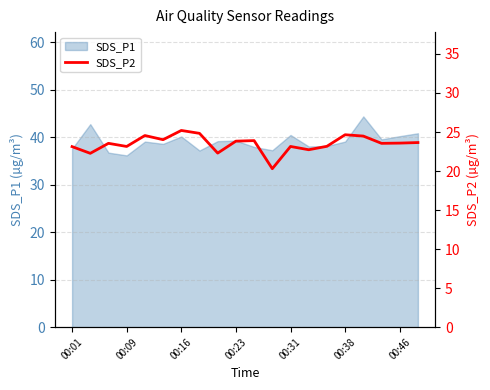

True or false: SDS_P1 has a value of 19.2 at 00:23.

False